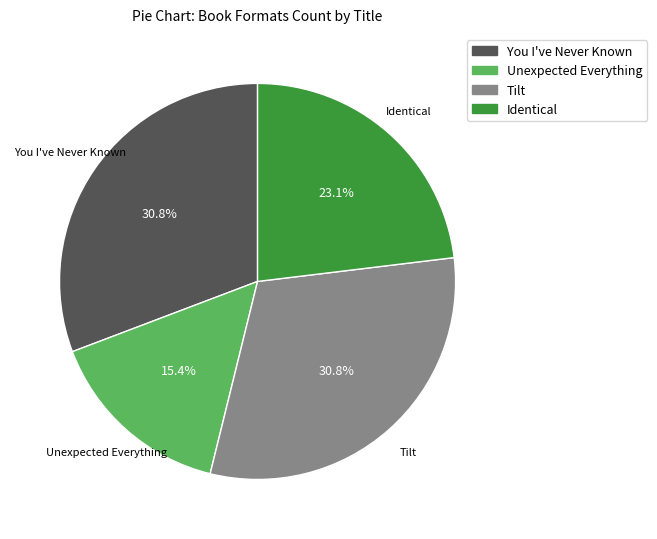

Which slice is the smallest?

Unexpected Everything